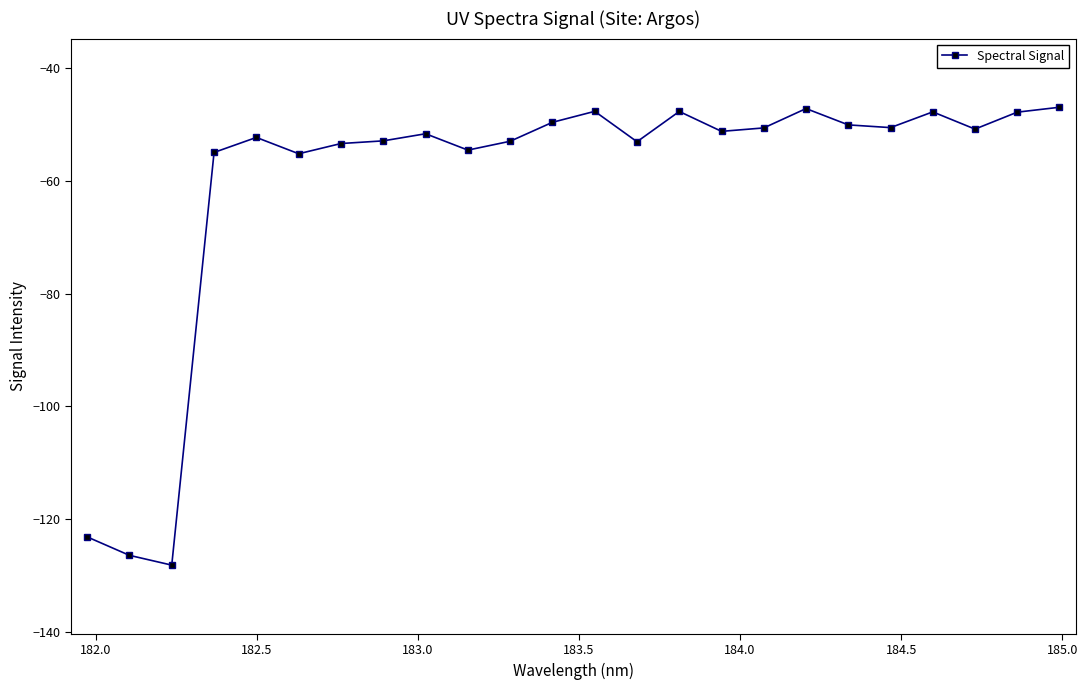

What is the difference between the maximum and minimum values?

81.2